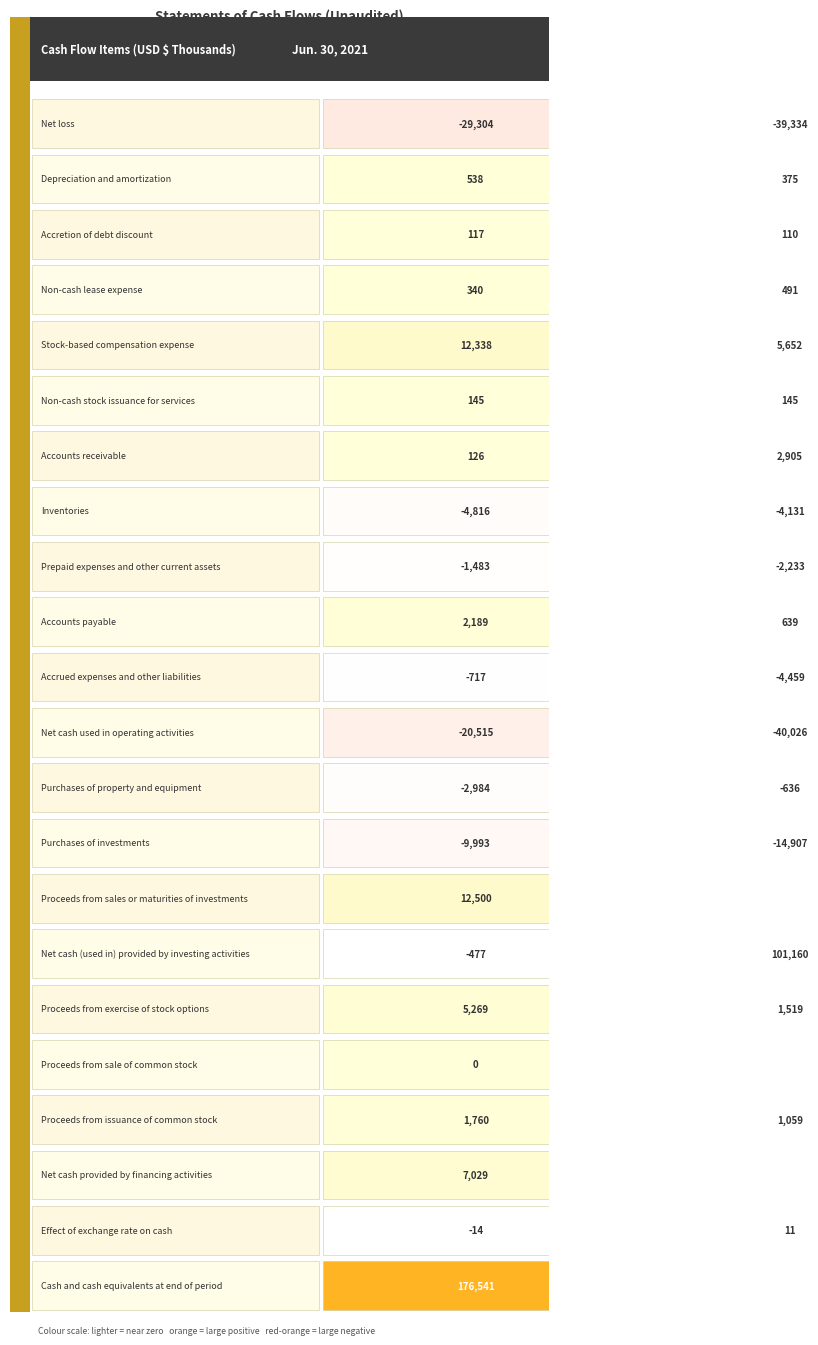

Reading right to left, extract all data points from this chart.

Net loss: -39334	-29304
Depreciation and amortization: 375	538
Accretion of debt discount: 110	117
Non-cash lease expense: 491	340
Stock-based compensation expense: 5652	12338
Non-cash stock issuance for services: 145	145
Accounts receivable: 2905	126
Inventories: -4131	-4816
Prepaid expenses and other current assets: -2233	-1483
Accounts payable: 639	2189
Accrued expenses and other liabilities: -4459	-717
Net cash used in operating activities: -40026	-20515
Purchases of property and equipment: -636	-2984
Purchases of investments: -14907	-9993
Proceeds from sales or maturities of investments: 116703	12500
Net cash (used in) provided by investing activities: 101160	-477
Proceeds from exercise of stock options: 1519	5269
Proceeds from sale of common stock: 124654	0
Proceeds from issuance of common stock: 1059	1760
Net cash provided by financing activities: 127232	7029
Effect of exchange rate on cash: 11	-14
Cash and cash equivalents at end of period: 211237	176541